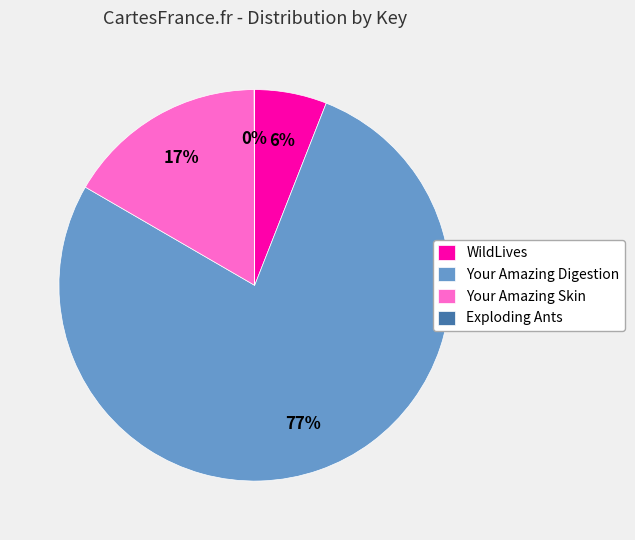

Which category has the biggest portion of the pie?

Your Amazing Digestion